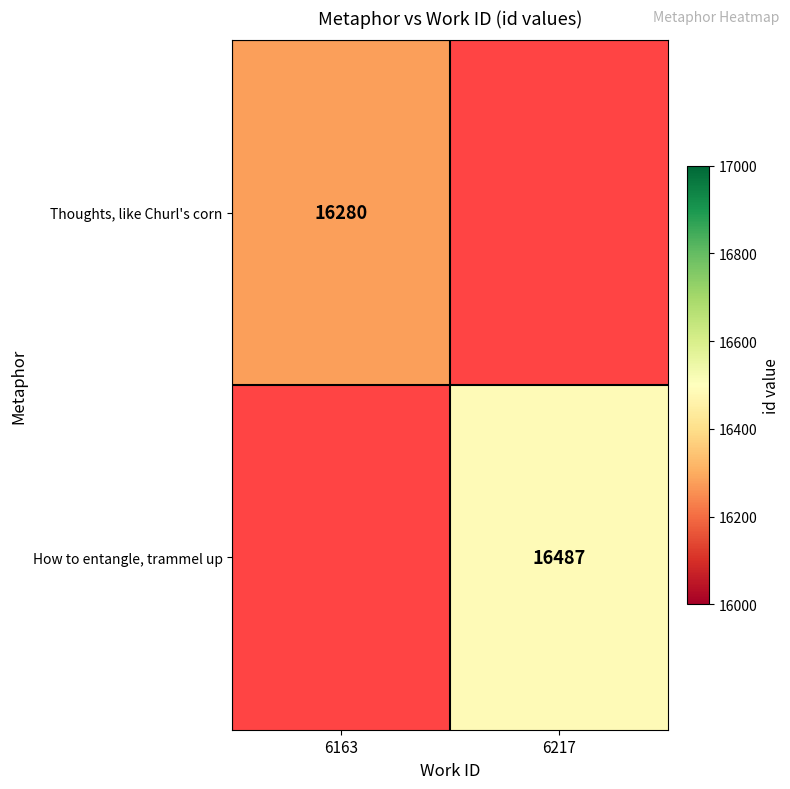

True or false: Thoughts, like Churl's corn has a value of 16280 at 6163.

True